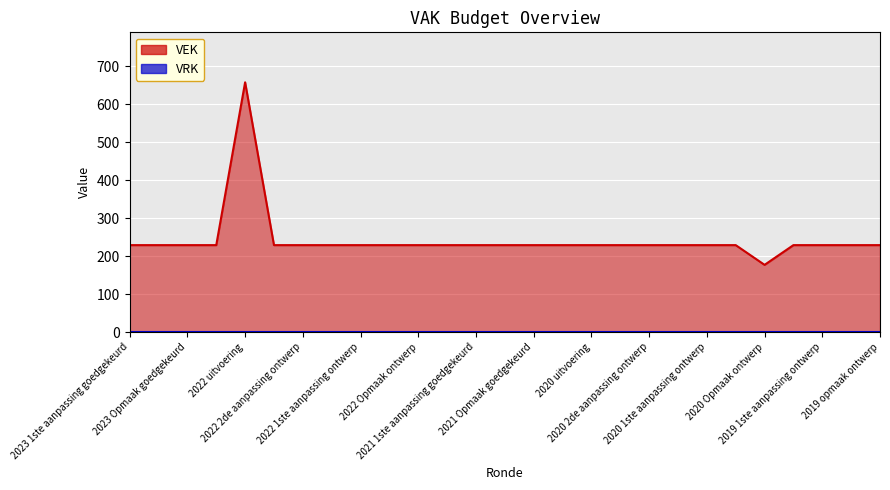

Does the chart display data point markers on the line(s)?

No